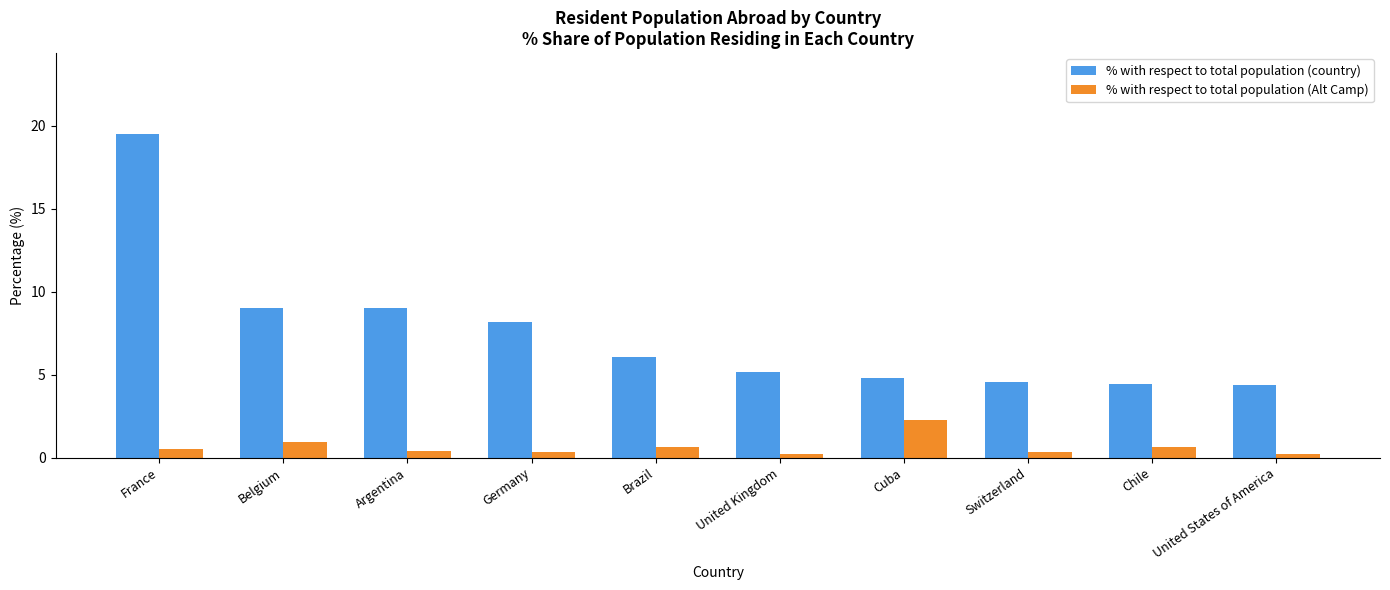

At which label does % with respect to total population (country) first exceed 6?

France